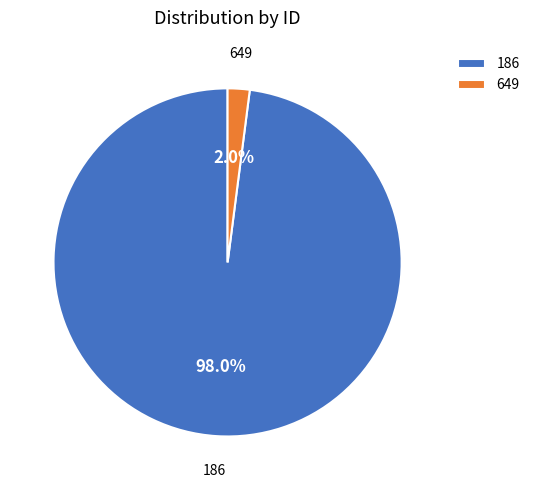

Which category has the smallest portion of the pie?

649